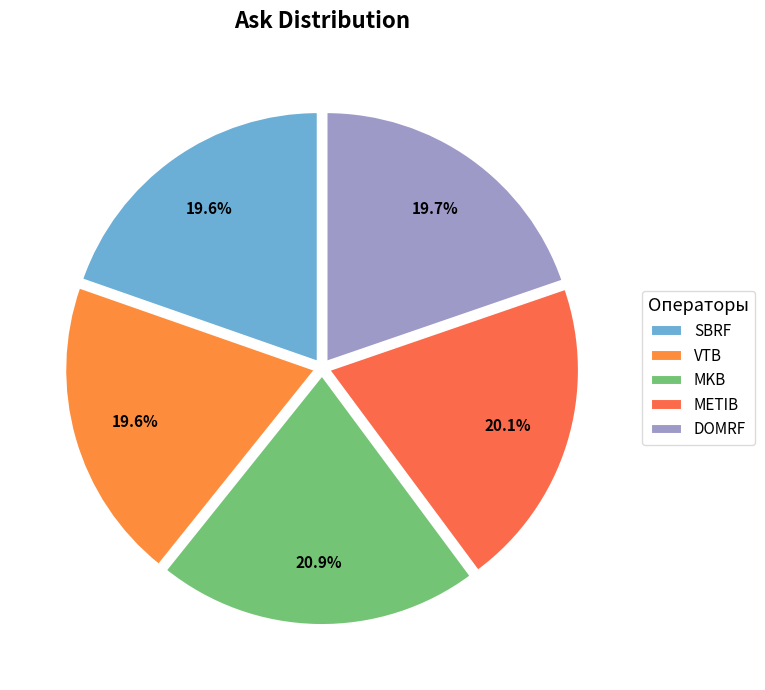

What percentage is the VTB slice, to the nearest percent?

20%